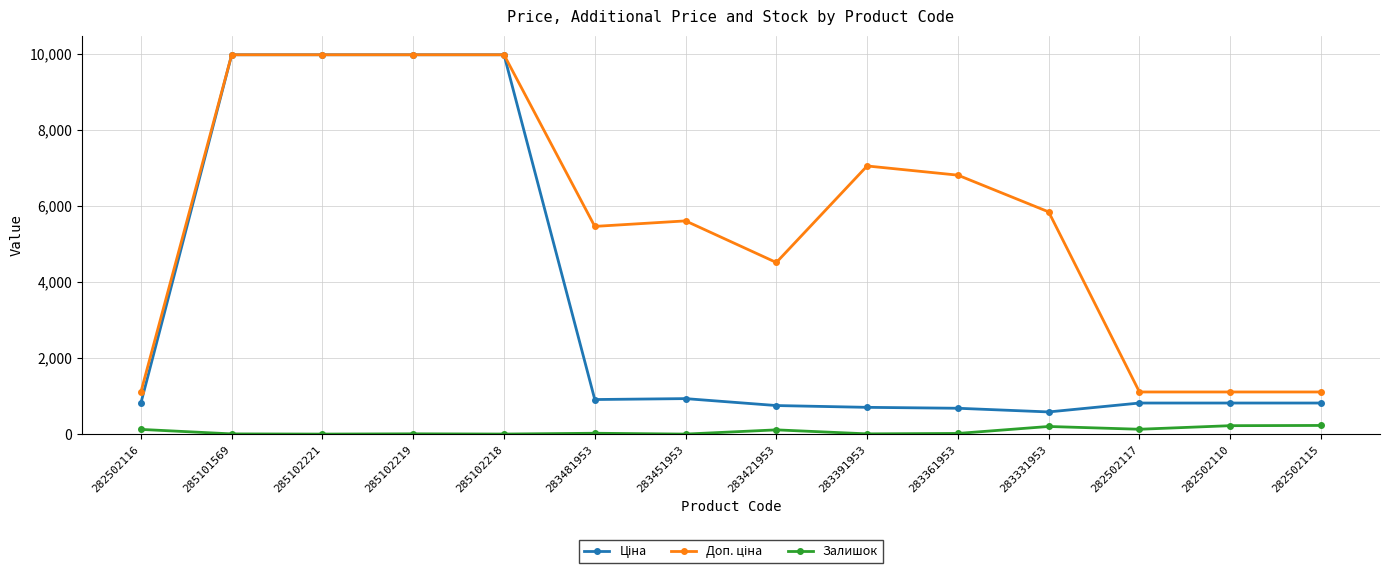

What is the maximum value shown in the chart?

9975.0